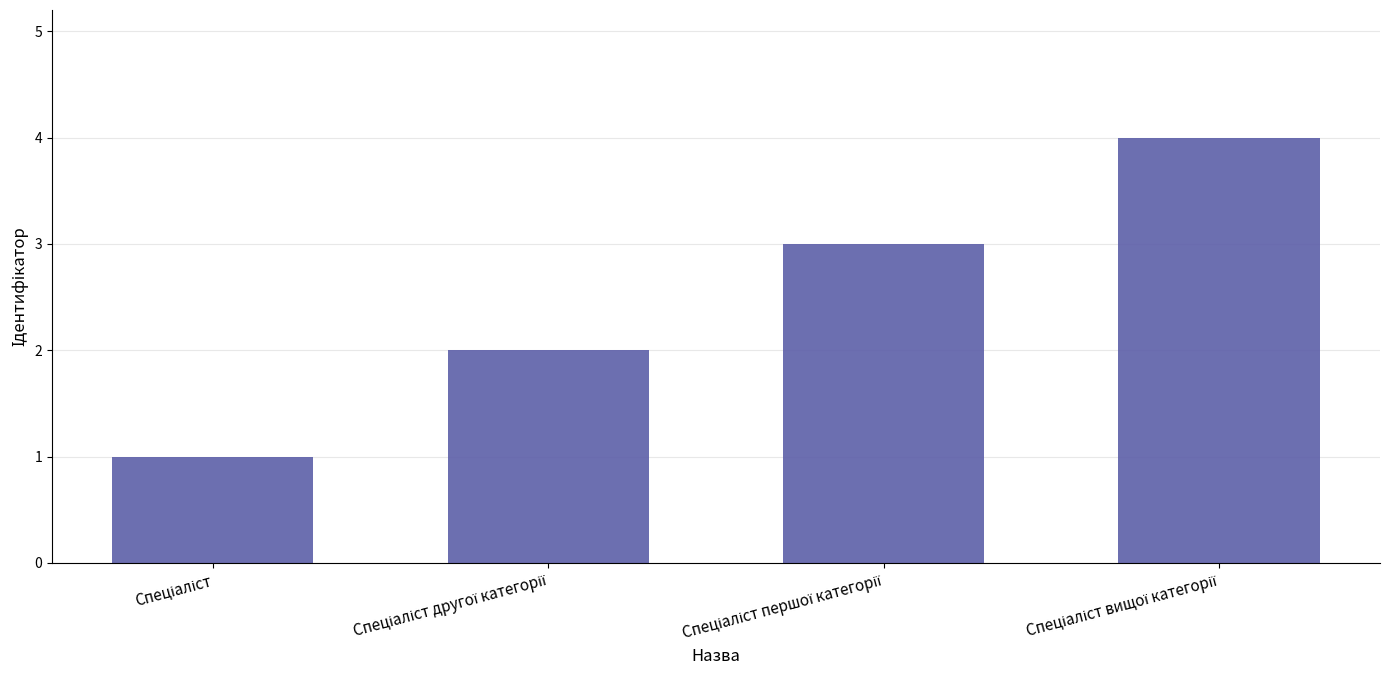

What is the maximum value shown in the chart?

4